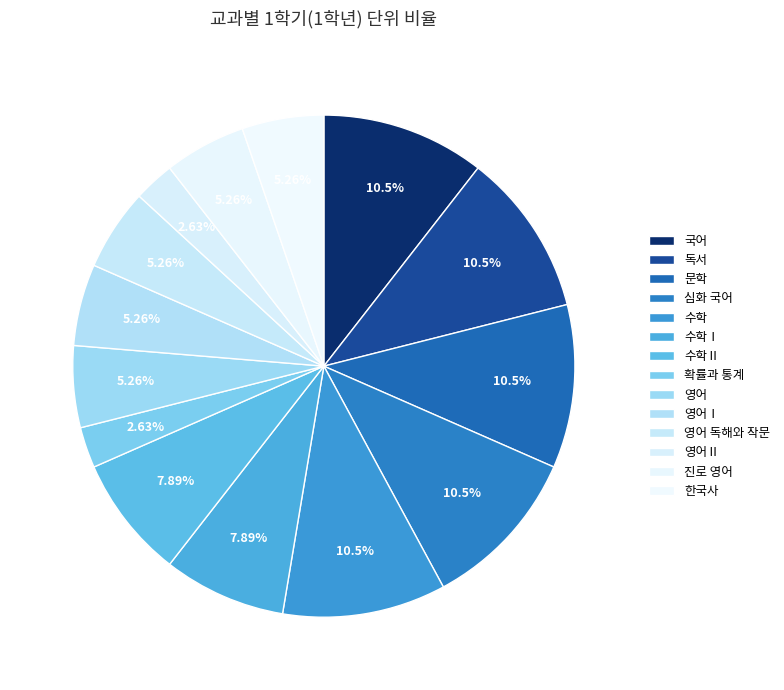

Approximately how many times larger is the value at 영어Ⅰ compared to 영어 독해와 작문?

1.0